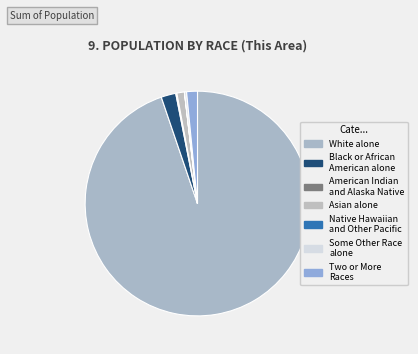

To the nearest percent, what is the difference between the Two or More Races and White alone slice percentages?

93%